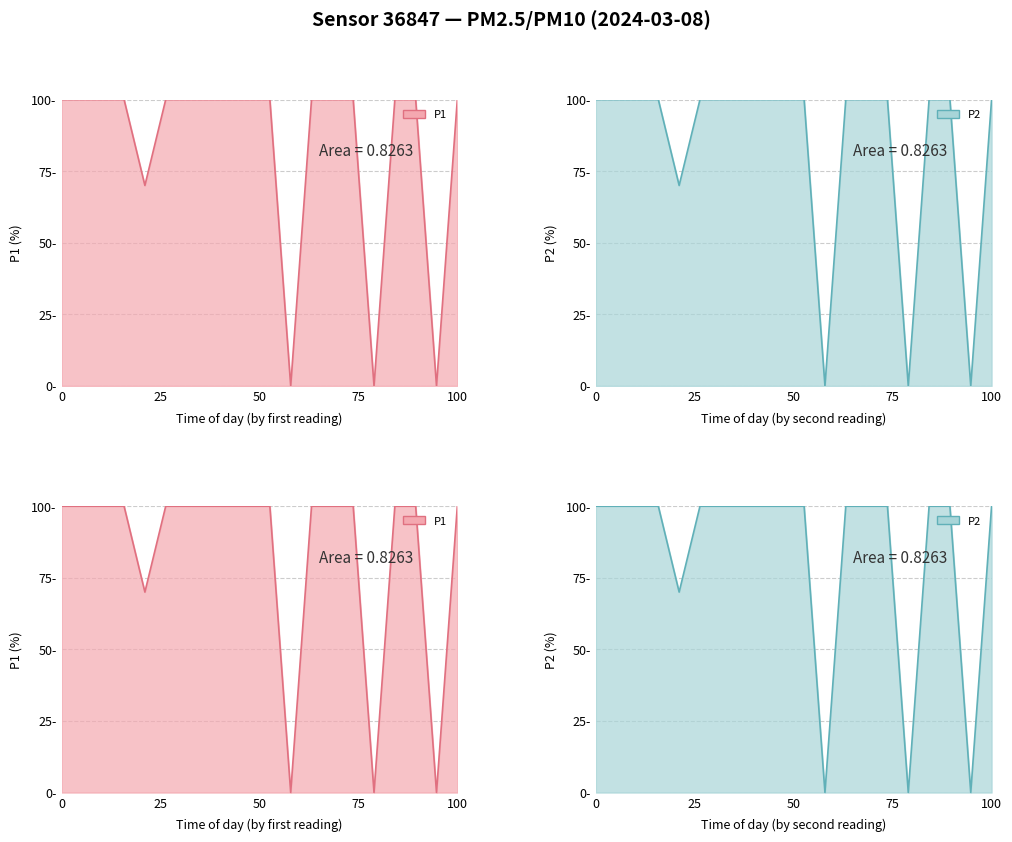

What position from the left is 100?

5